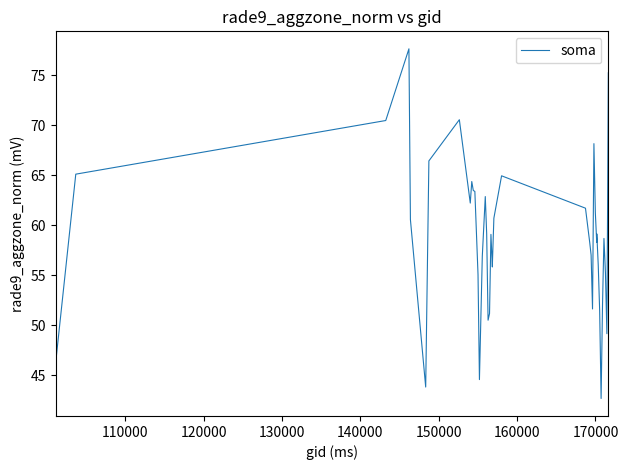

What is the difference between the maximum and minimum values?

35.0